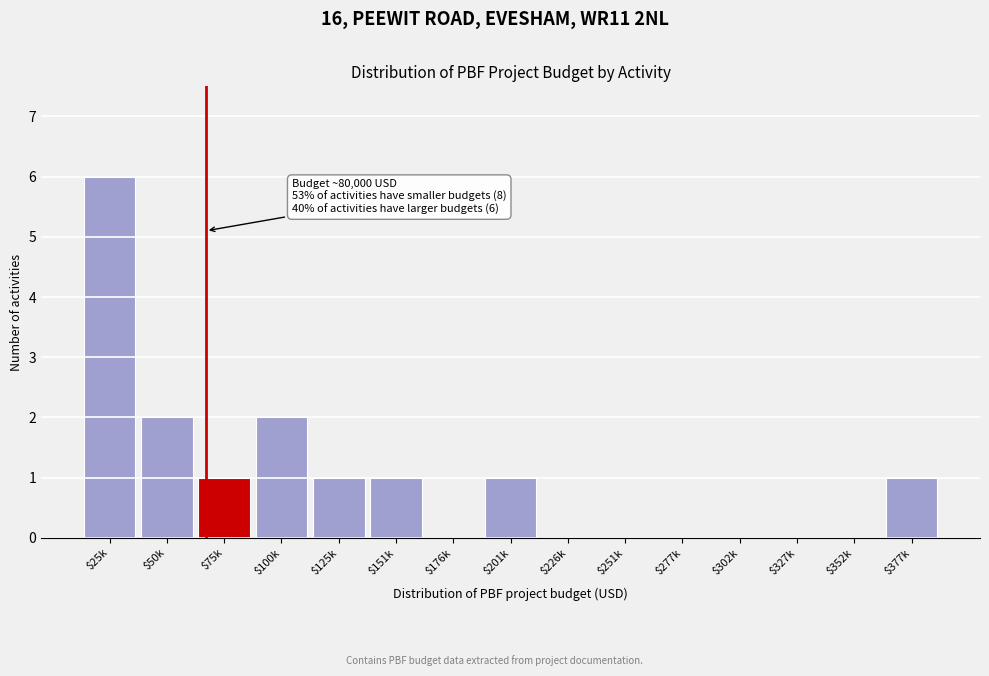

What is the sum of all values?

15